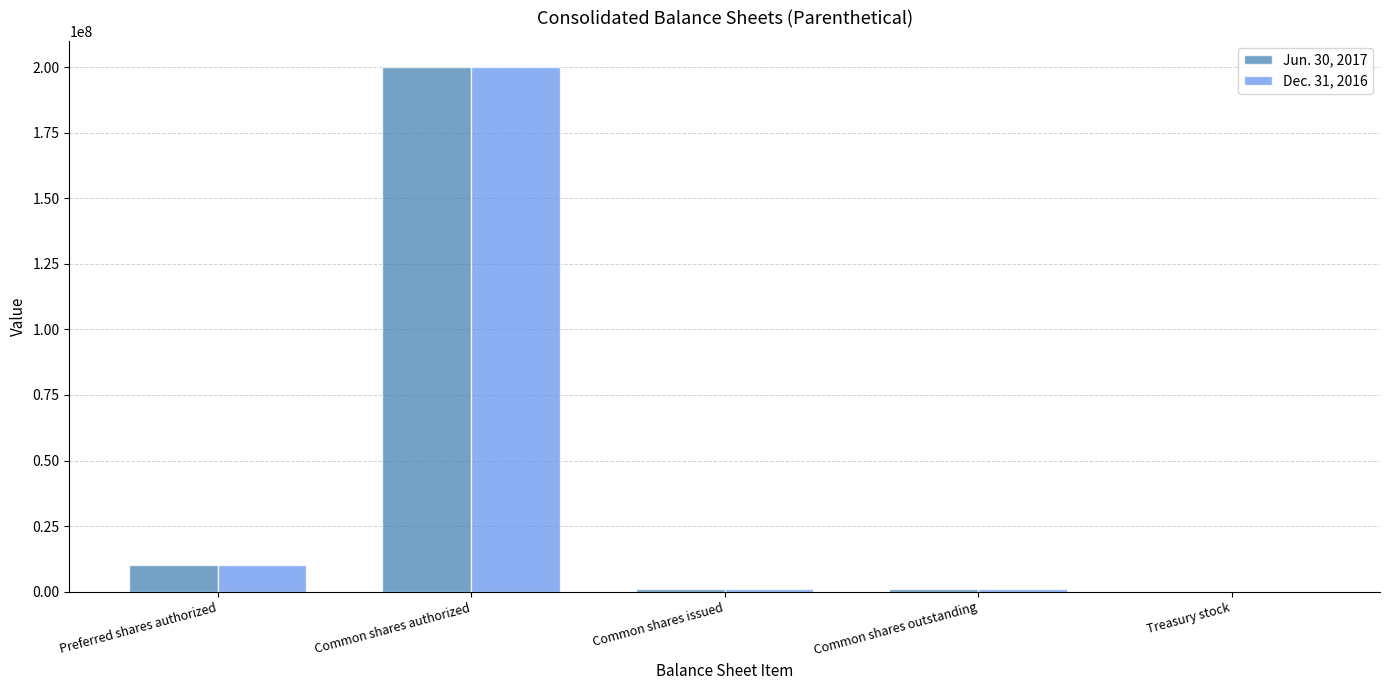

How many groups of bars are there?

5